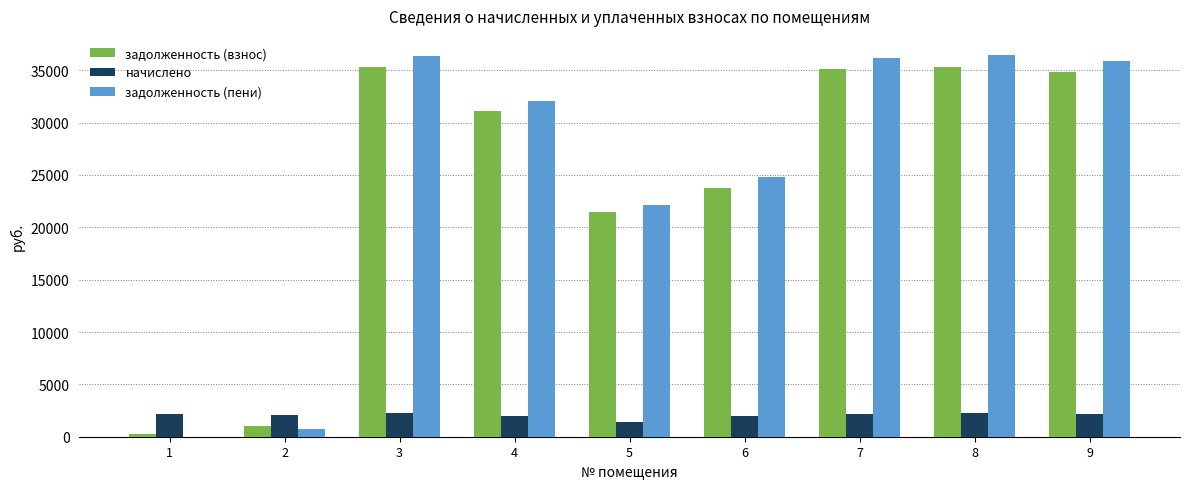

True or false: задолженность (пени) has a value of -16279.0 at 1.

False